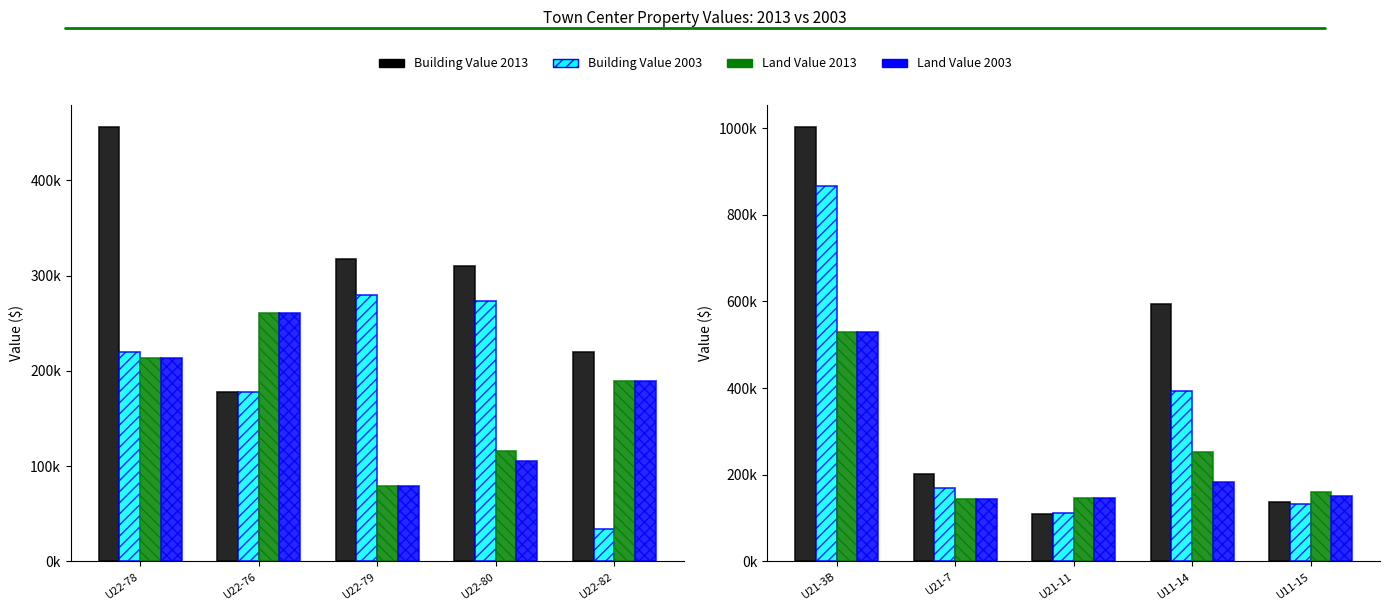

Which series has the widest spread of values?

Building Value 2013